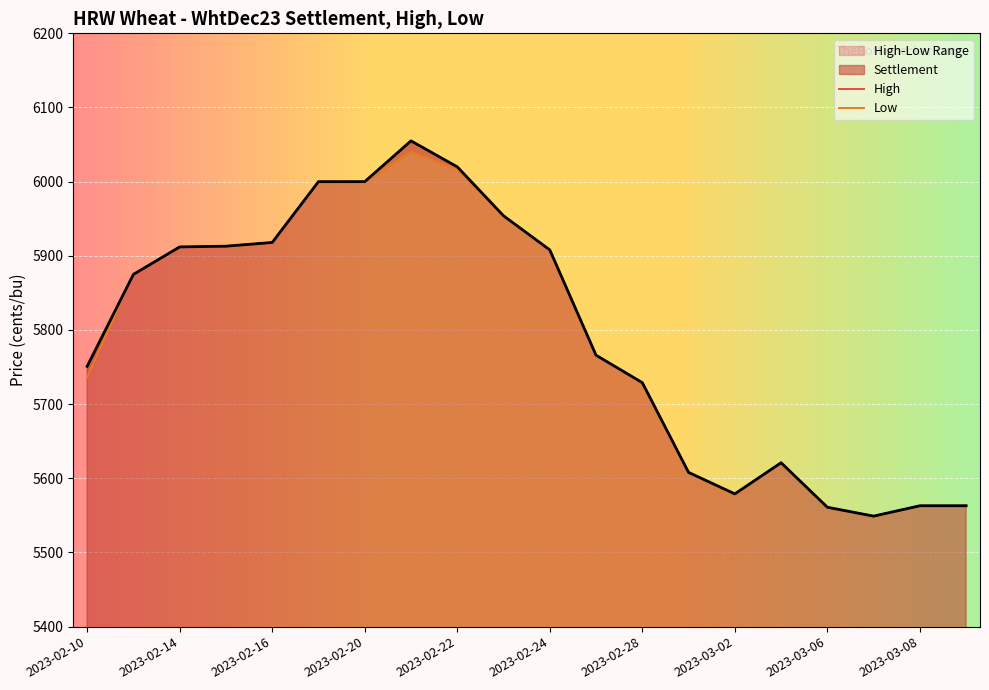

Reading left to right, transcribe all the data shown in this chart.

Settlement: 2023-02-10=5751	2023-02-13=5875	2023-02-14=5912	2023-02-15=5913	2023-02-16=5918	2023-02-17=6000	2023-02-20=6000	2023-02-21=6055	2023-02-22=6020	2023-02-23=5954	2023-02-24=5908	2023-02-27=5766	2023-02-28=5729	2023-03-01=5608	2023-03-02=5579	2023-03-03=5621	2023-03-06=5561	2023-03-07=5549	2023-03-08=5563	2023-03-09=5563
High: 2023-02-10=5751	2023-02-13=5875	2023-02-14=5912	2023-02-15=5913	2023-02-16=5918	2023-02-17=6000	2023-02-20=6000	2023-02-21=6055	2023-02-22=6020	2023-02-23=5954	2023-02-24=5908	2023-02-27=5766	2023-02-28=5729	2023-03-01=5608	2023-03-02=5579	2023-03-03=5621	2023-03-06=5561	2023-03-07=5549	2023-03-08=5563	2023-03-09=5563
Low: 2023-02-10=5736	2023-02-13=5875	2023-02-14=5912	2023-02-15=5913	2023-02-16=5918	2023-02-17=6000	2023-02-20=6000	2023-02-21=6040	2023-02-22=6016	2023-02-23=5954	2023-02-24=5908	2023-02-27=5766	2023-02-28=5729	2023-03-01=5608	2023-03-02=5579	2023-03-03=5621	2023-03-06=5561	2023-03-07=5549	2023-03-08=5563	2023-03-09=5563